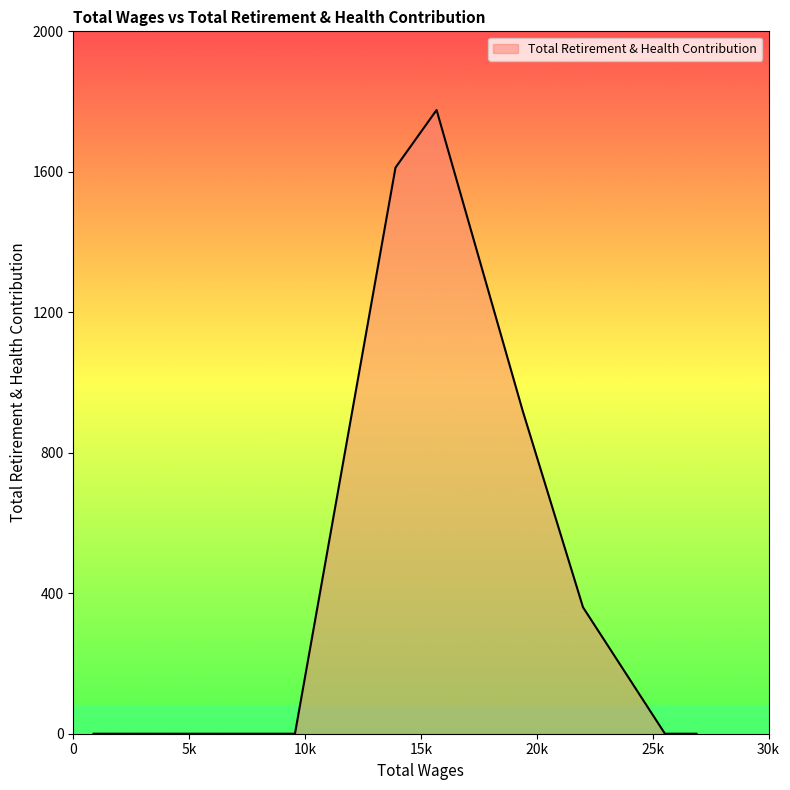

What is the difference between the maximum and minimum values?

1776